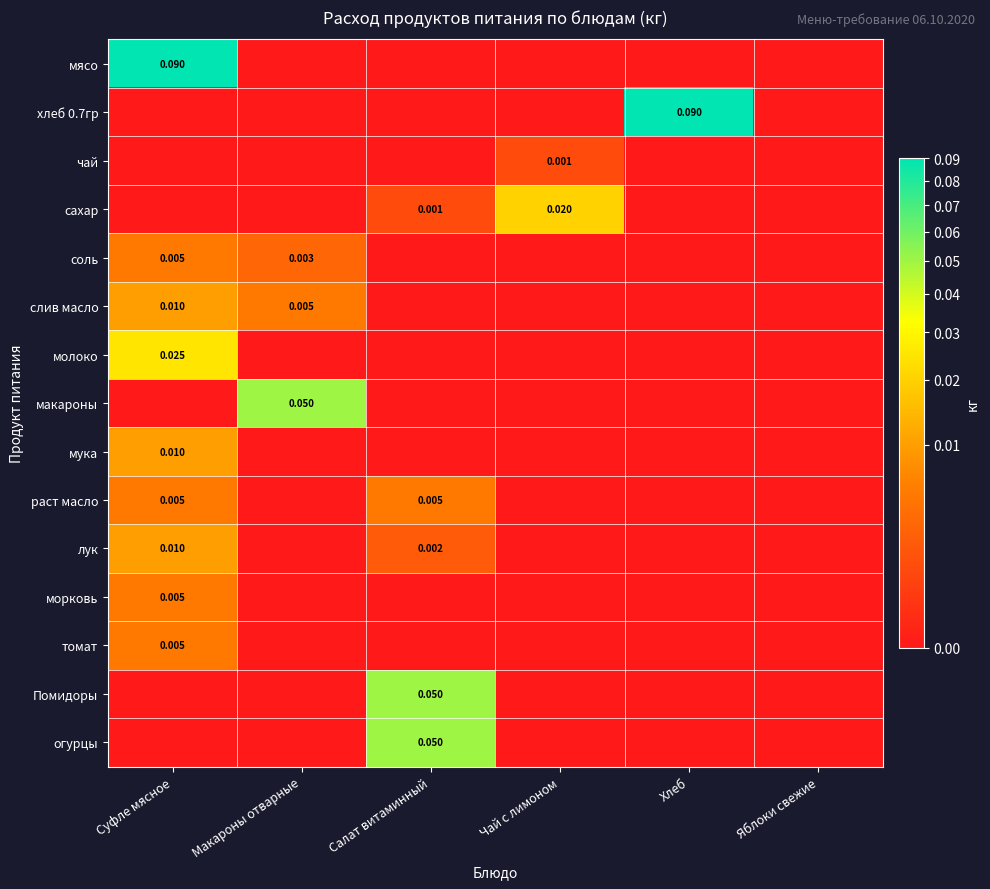

What is the total value across all series at Хлеб?

0.1